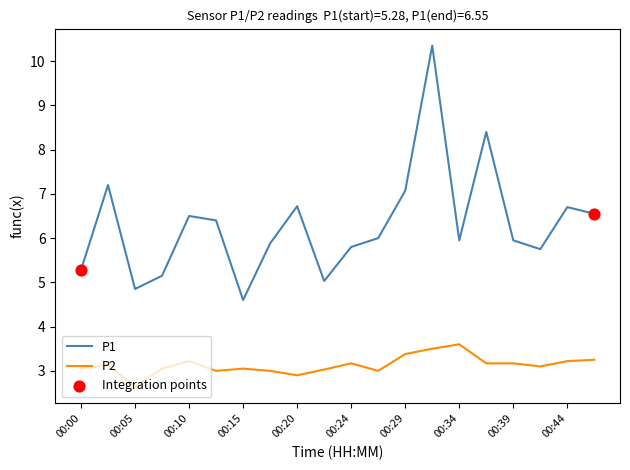

Which series has the largest total across all categories?

P1